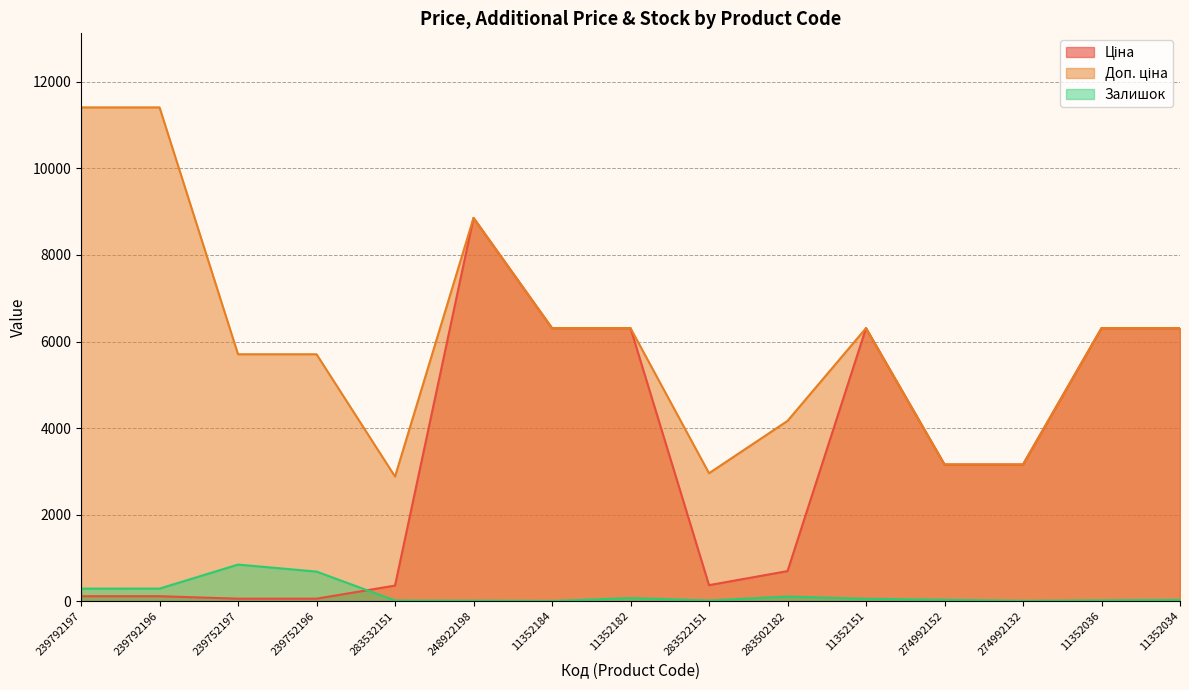

Reading left to right, list all the values displayed in this chart.

Ціна: 239792197=114.1	239792196=114.1	239752197=57.0	239752196=57.0	283532151=359.9	248922198=8856.7	11352184=6308.8	11352182=6308.8	283522151=369.5	283502182=694.3	11352151=6308.8	274992152=3157.9	274992132=3157.9	11352036=6308.8	11352034=6308.8
Доп. ціна: 239792197=11410.0	239792196=11410.0	239752197=5705.0	239752196=5705.0	283532151=2878.8	248922198=8856.7	11352184=6308.8	11352182=6308.8	283522151=2955.8	283502182=4165.6	11352151=6308.8	274992152=3158.0	274992132=3158.0	11352036=6308.8	11352034=6308.8
Залишок: 239792197=289.0	239792196=290.0	239752197=845.0	239752196=683.0	283532151=15.0	248922198=11.0	11352184=5.0	11352182=71.0	283522151=15.0	283502182=106.0	11352151=55.0	274992152=31.0	274992132=8.0	11352036=19.0	11352034=30.0